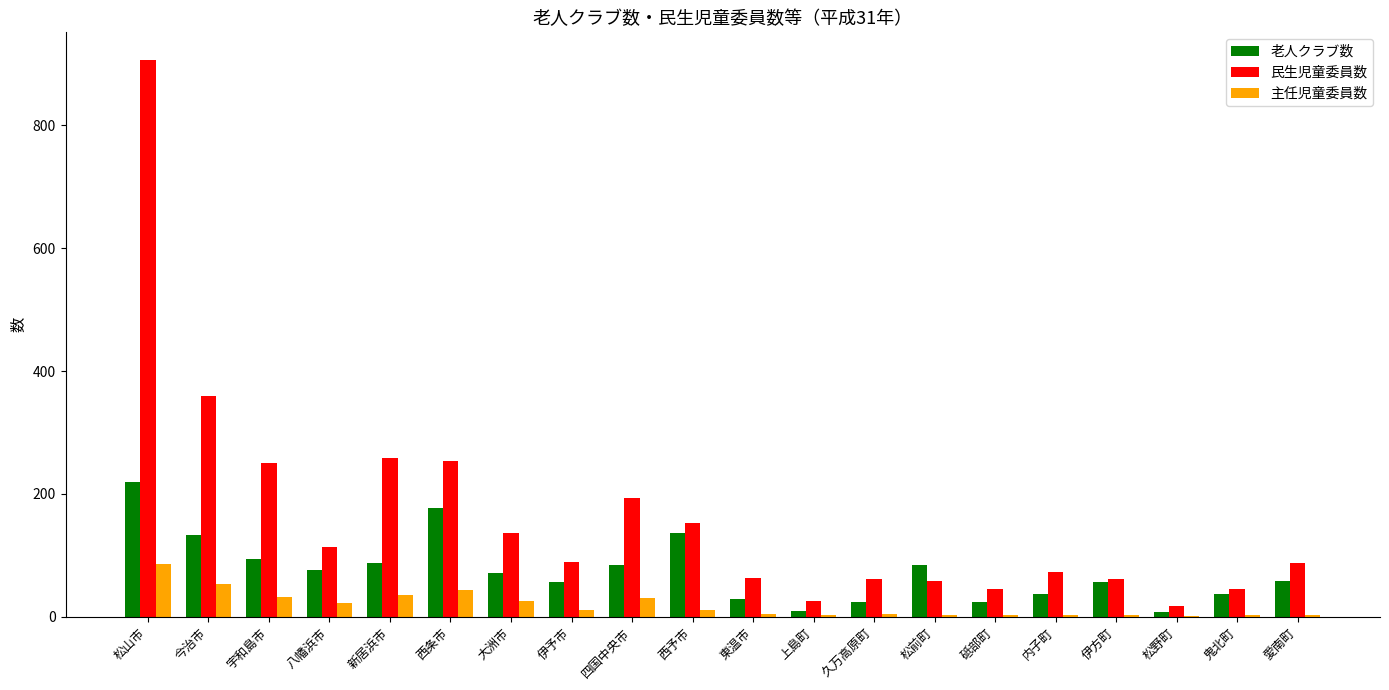

Between 新居浜市 and 伊予市, which series saw the biggest shift?

民生児童委員数